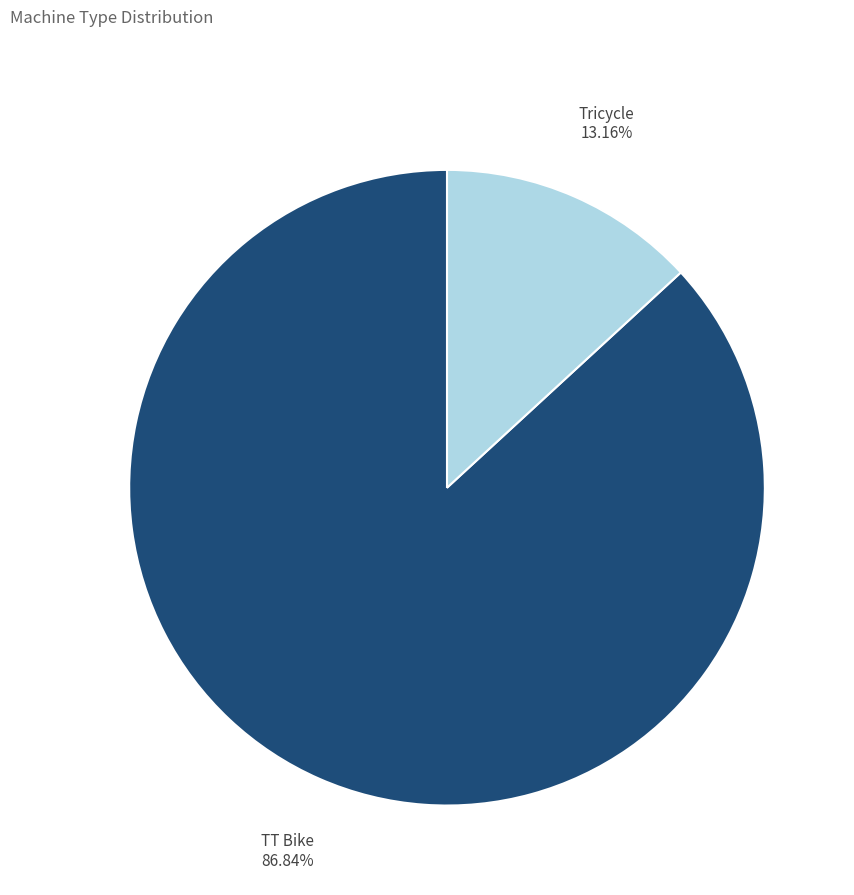

How many segments does this pie chart have?

2